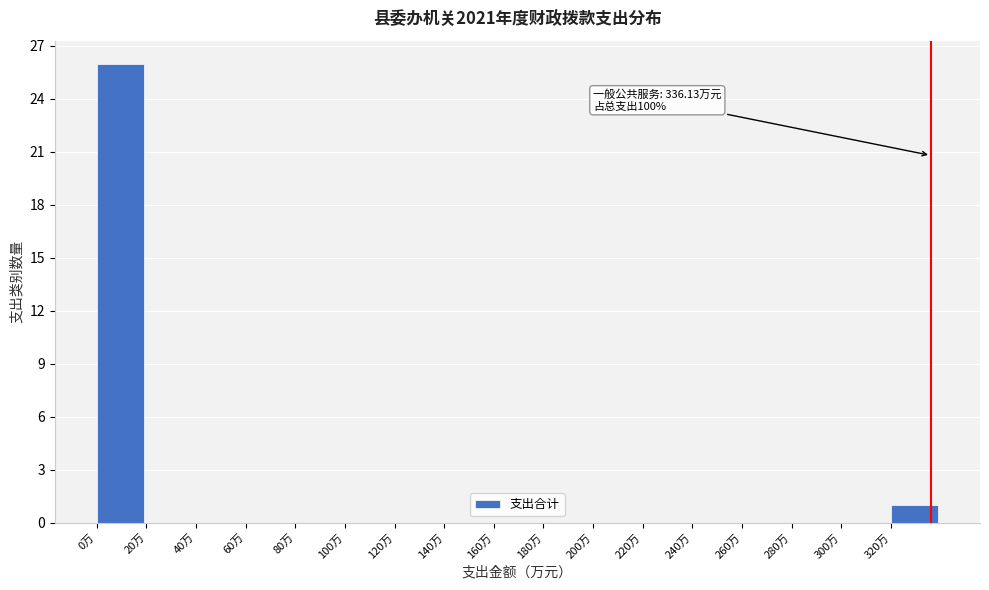

Over which range of the x-axis is the bar tallest?

0 to 20